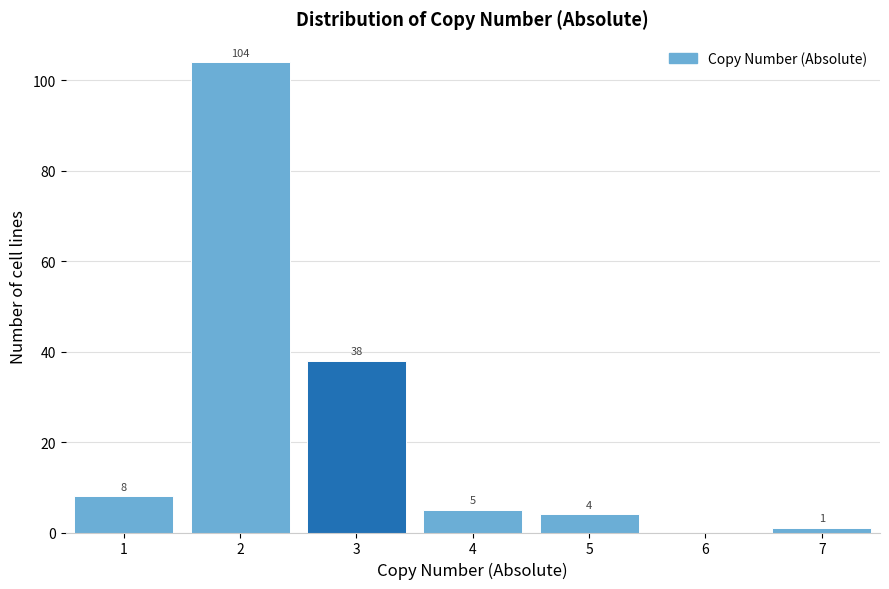

Which range on the x-axis has the tallest bar?

1.5 to 2.5